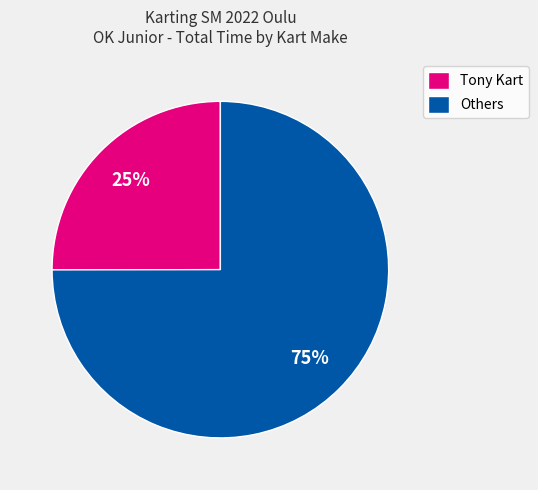

Is there any slice that represents more than half of the pie?

Yes